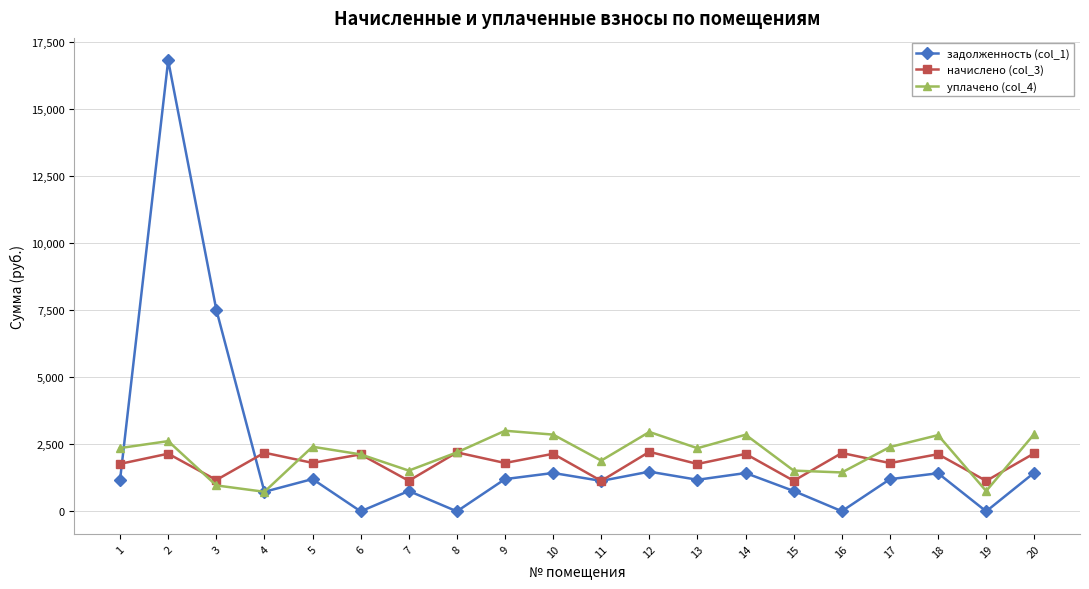

How many categories are shown in the chart?

20